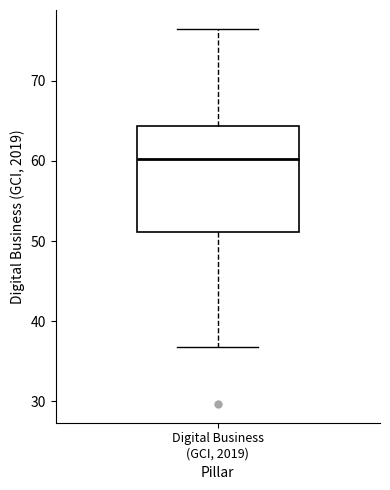

Transcribe this box plot: give where the median line is, the range the box spans, and where the two whiskers end, as read against the y-axis. The values are not printed on the chart, so give them approximately, as read against the axis.

median 60, box 51 to 64, whiskers 37 to 77